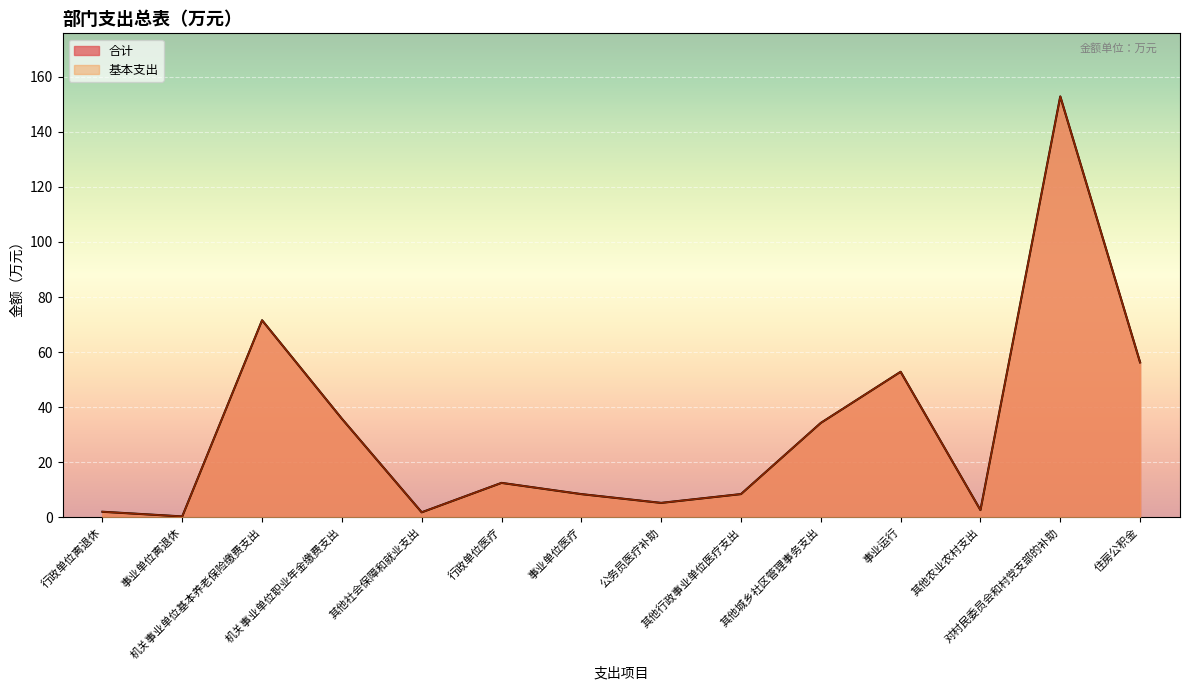

At which label does 合计 reach its minimum?

事业单位离退休